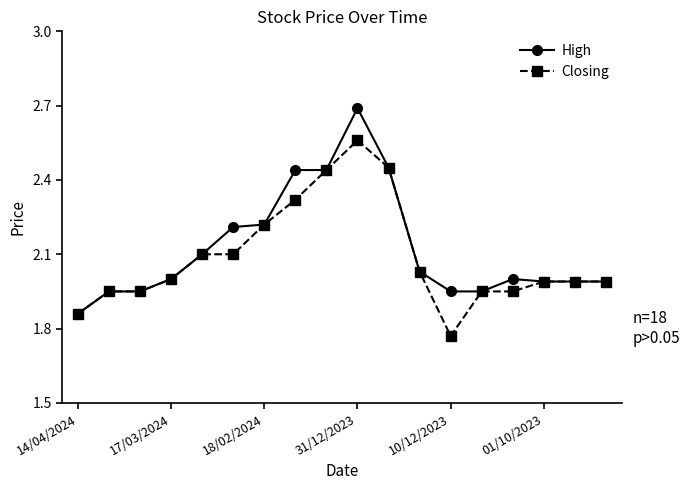

What is the value of the Closing point at the 6th from the left?

2.1